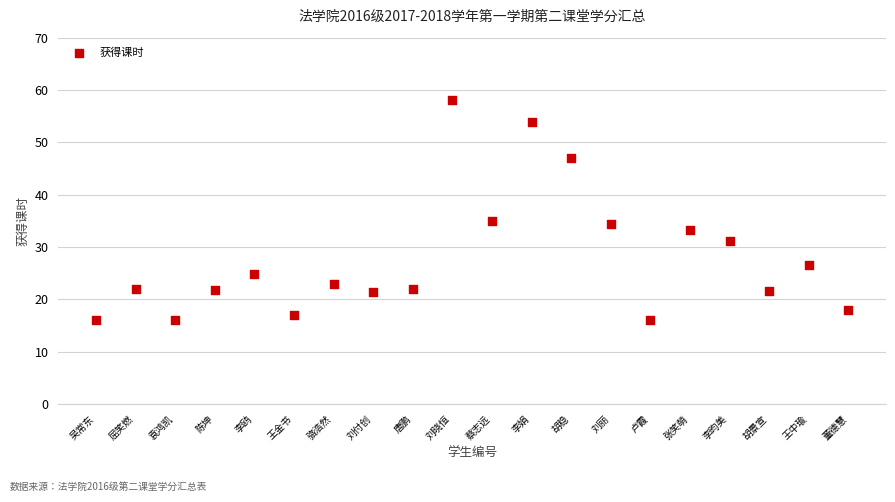

What is the range of X values (max minus min)?

19.0